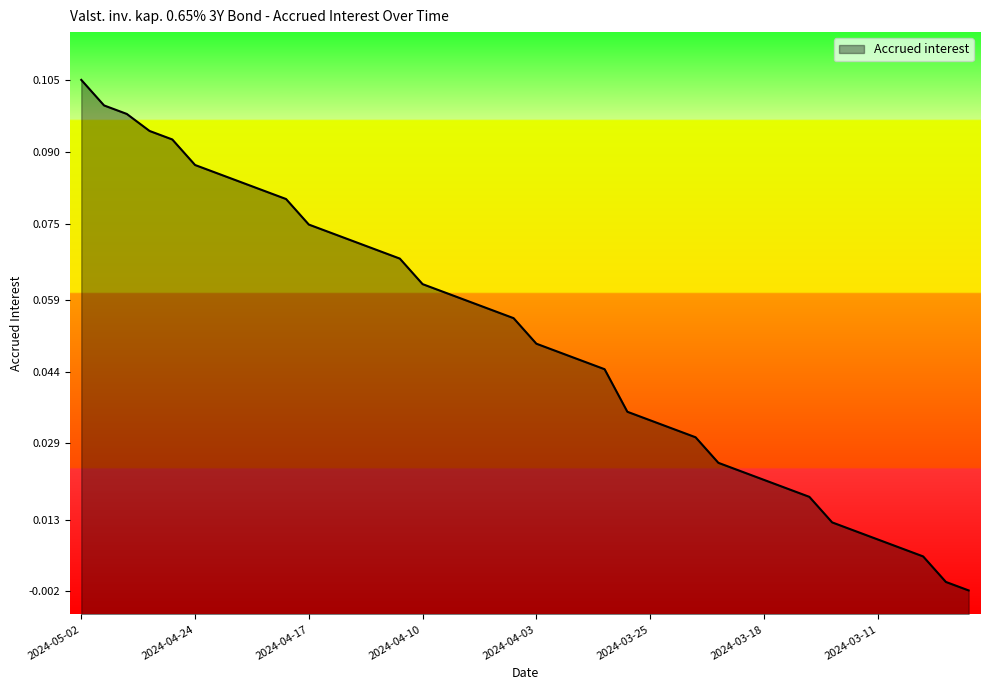

True or false: the data has more than 2 interior local peaks.

False